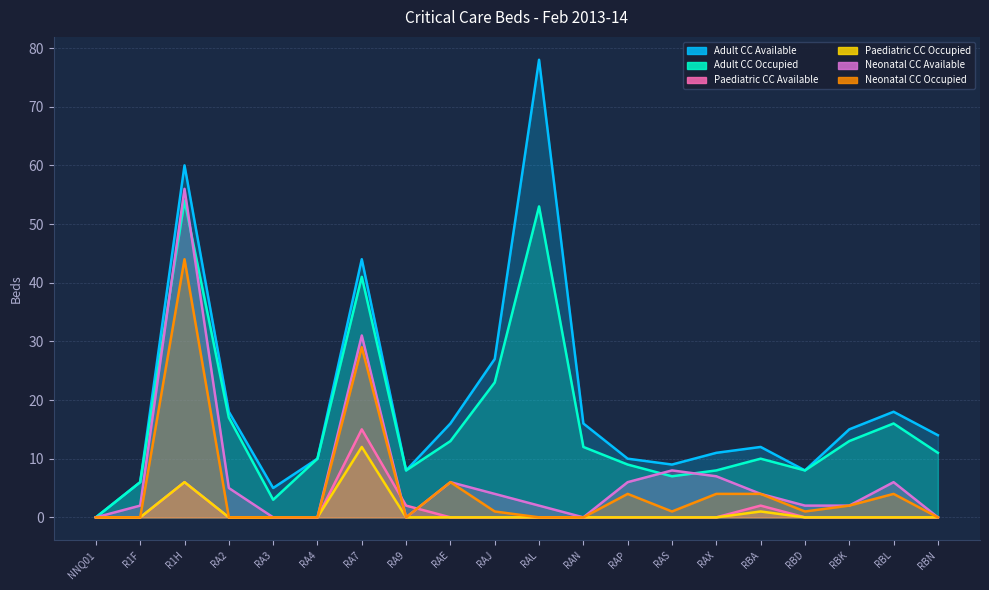

The Paediatric CC Available series shows 0 at RAE. True or false?

True